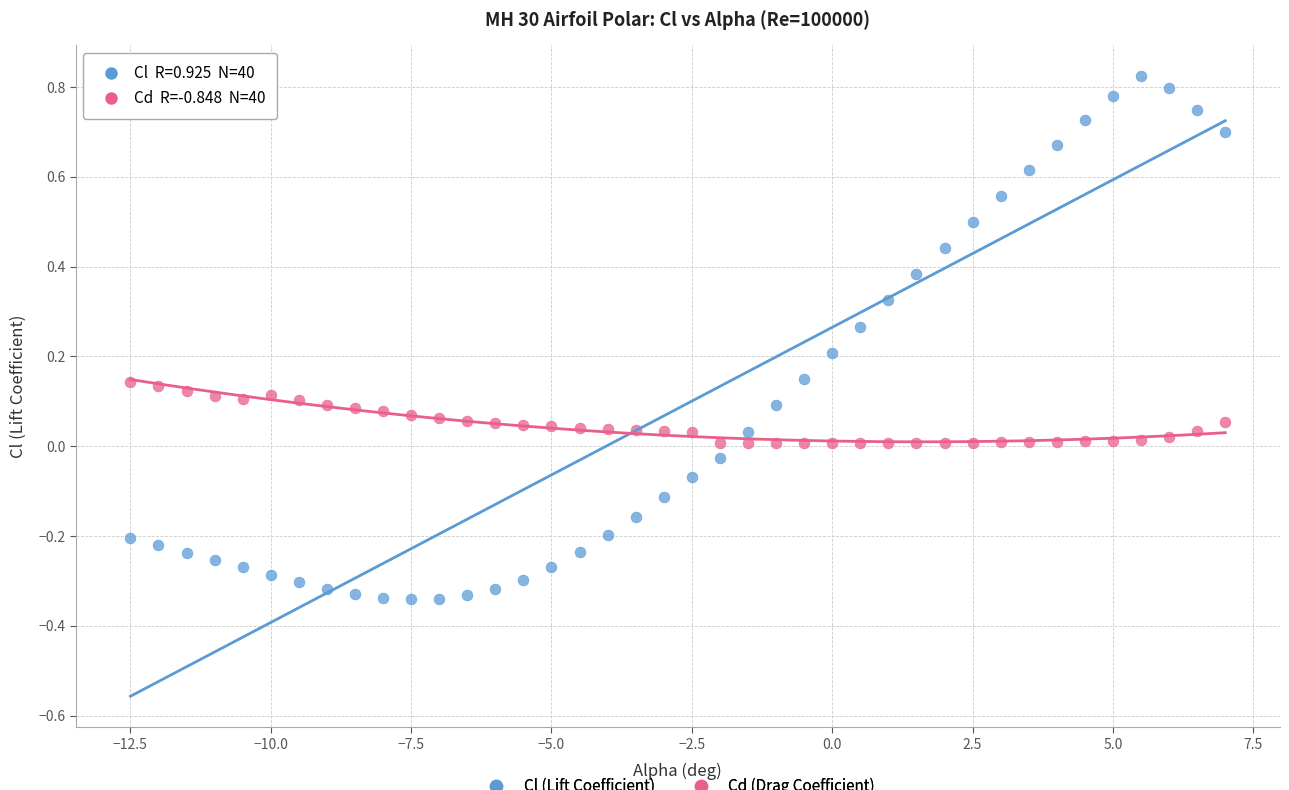

Which series contains the lowest Y value?

Cl (Lift Coefficient)